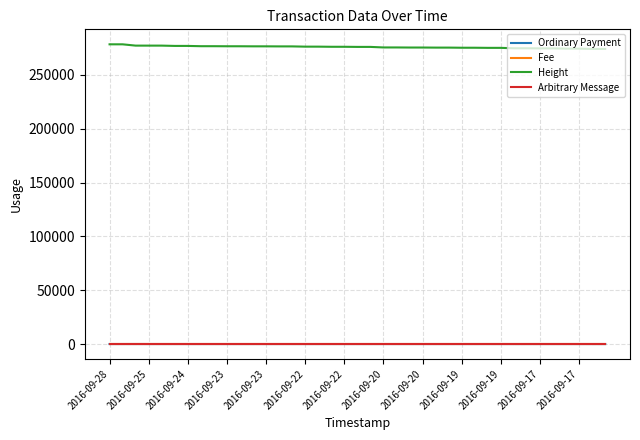

True or false: Ordinary Payment and Height cross at least once.

False